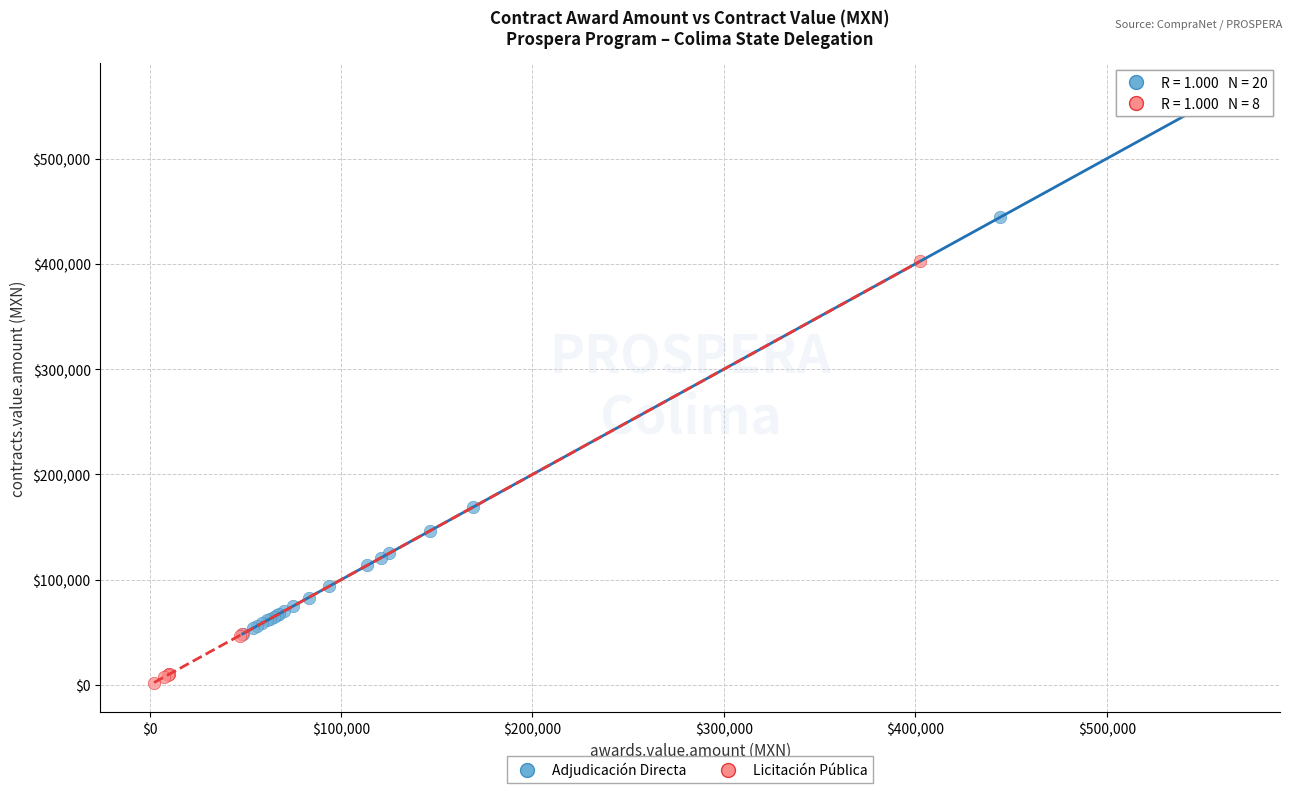

Which series has the widest spread of Y values?

Adjudicación Directa